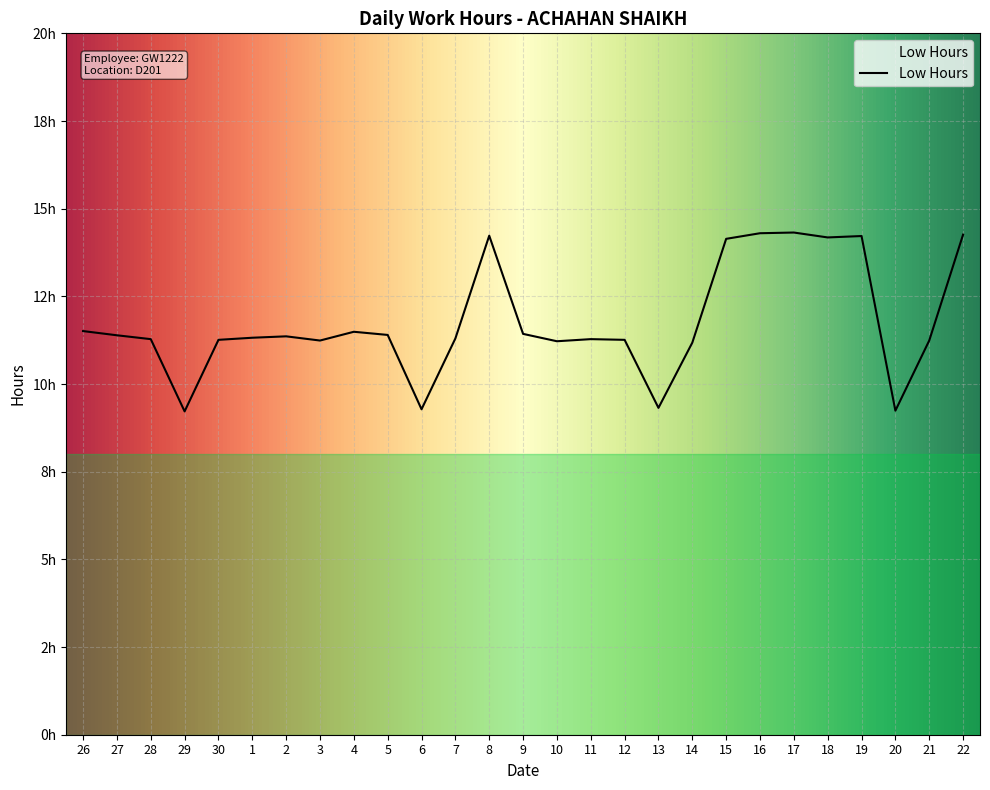

Does the chart have visible grid lines?

Yes